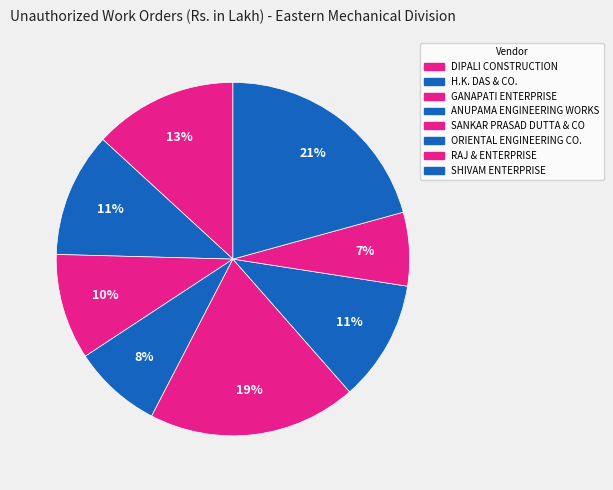

Count the number of slices in the pie.

8